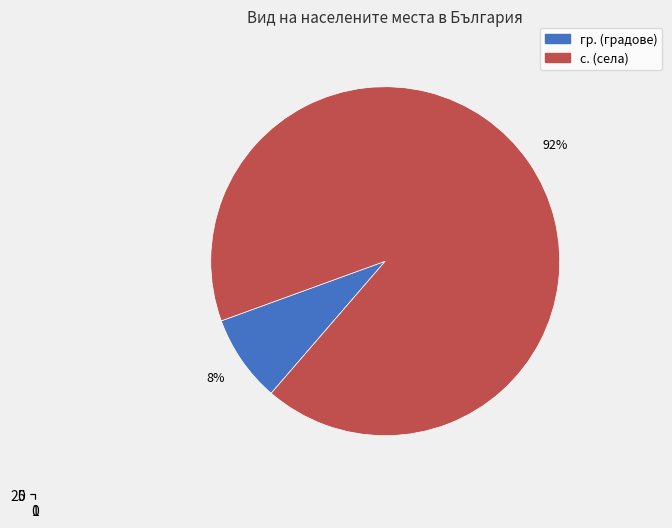

Does any single category account for the majority?

Yes